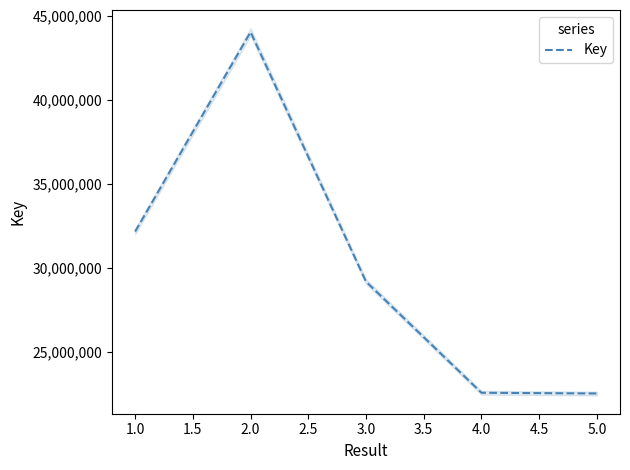

What is the sum of all values?

150580736